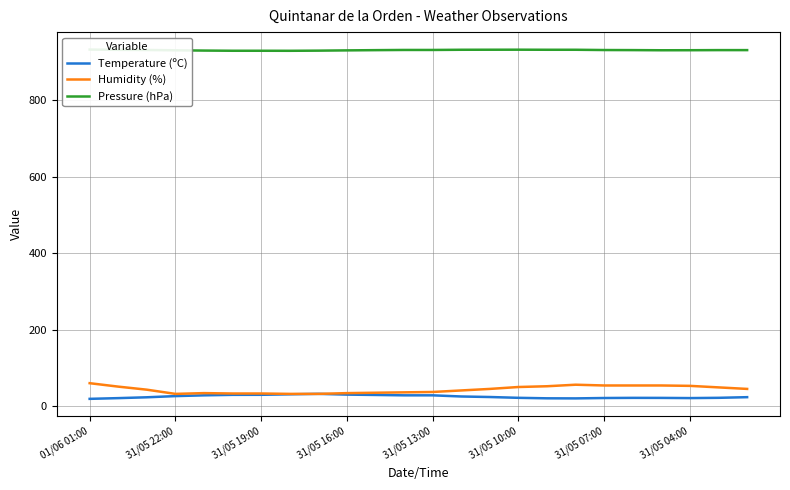

What is the highest value of the Humidity (%) series?

60.0